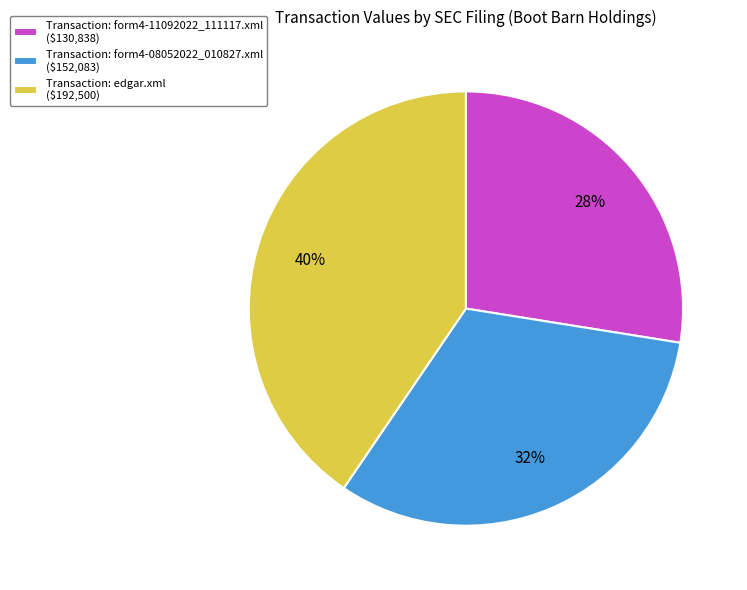

Is there a majority slice in this chart?

No